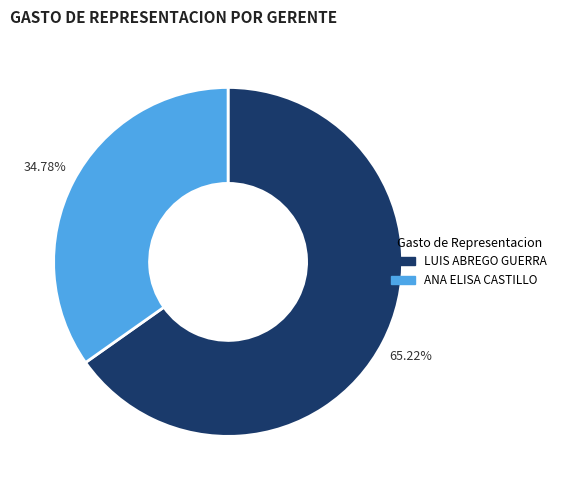

To the nearest percent, what is the difference between the largest and smallest slice percentages?

30%